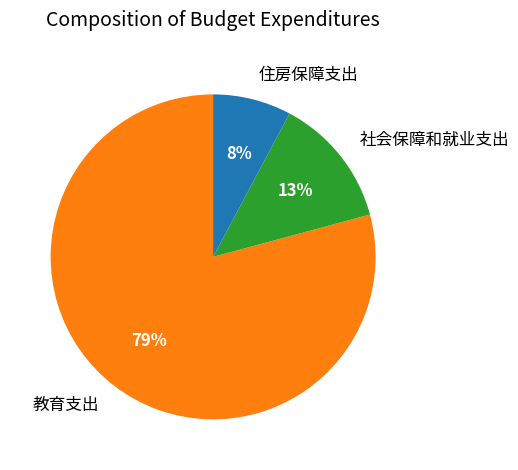

Is the sum of 教育支出 and 住房保障支出 greater than half?

Yes